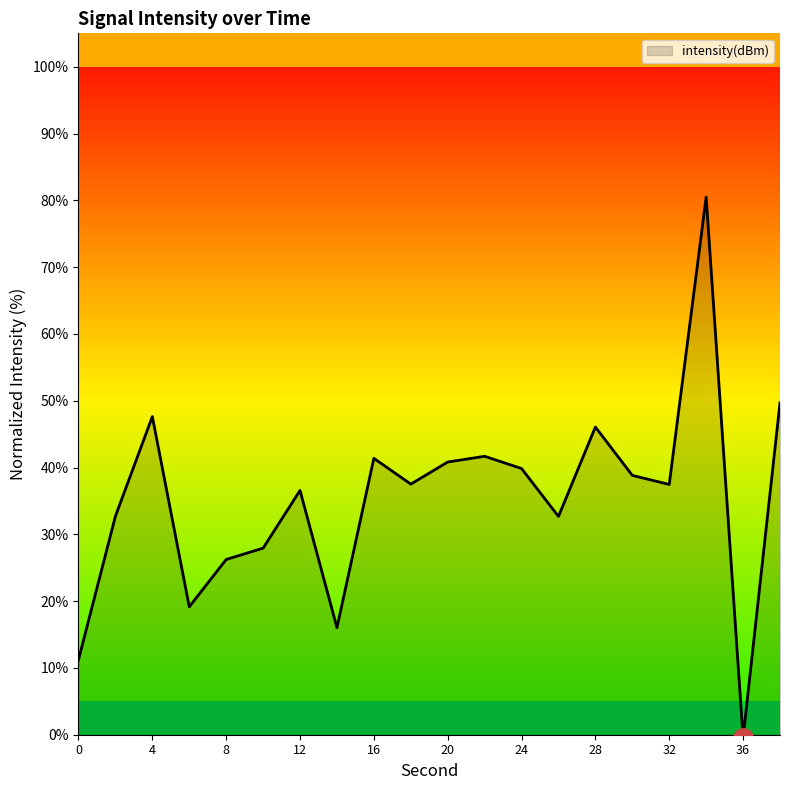

What is the difference between the maximum and minimum values?

81.0